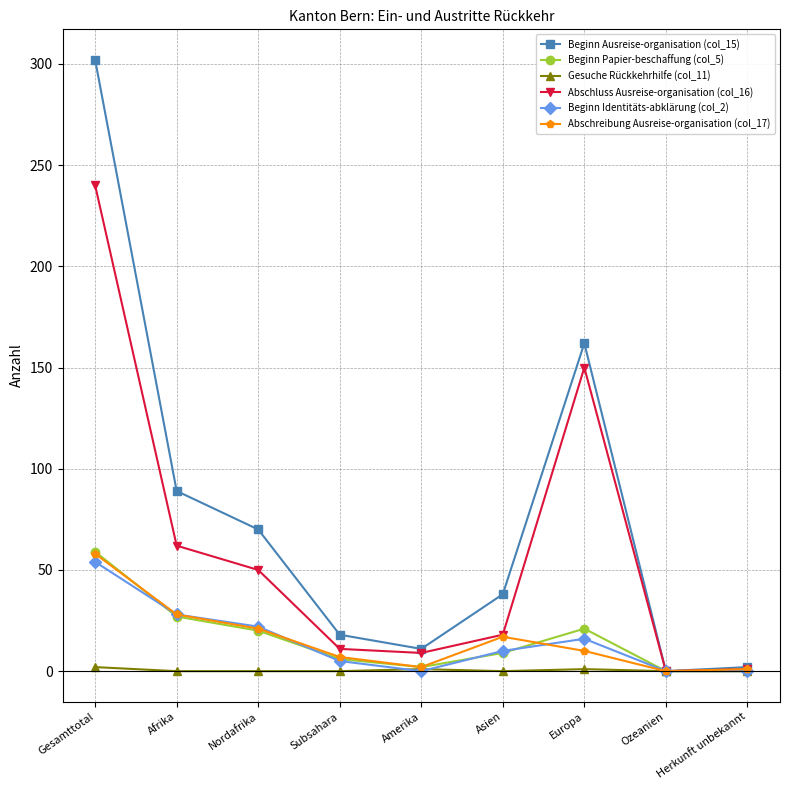

At which label does Beginn Ausreise-organisation (col_15) first exceed 38?

Gesamttotal